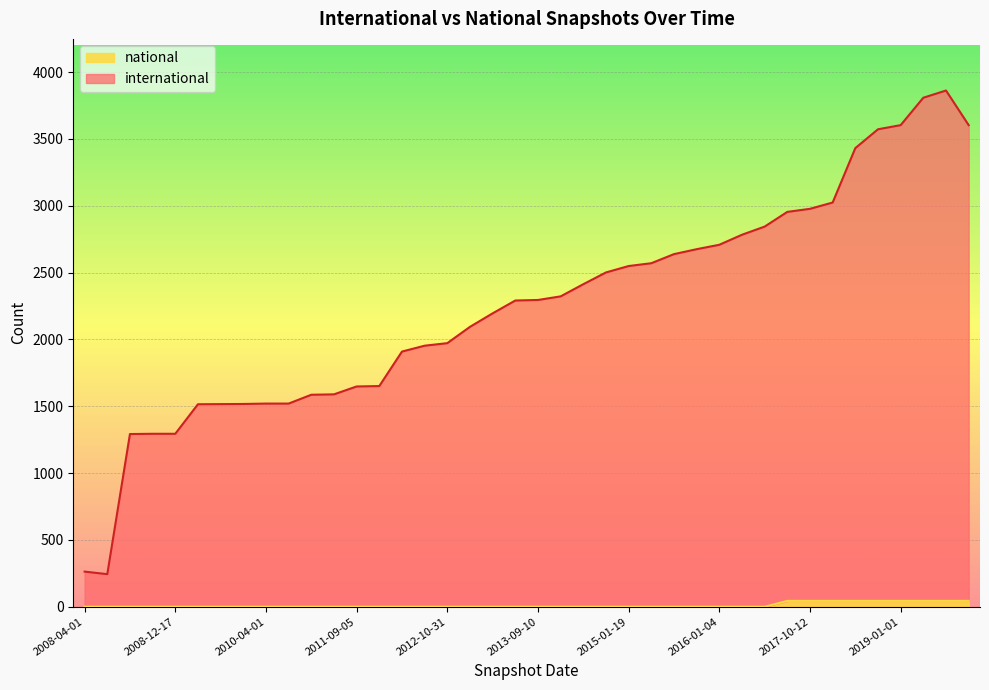

What is the highest value of the international series?

3862